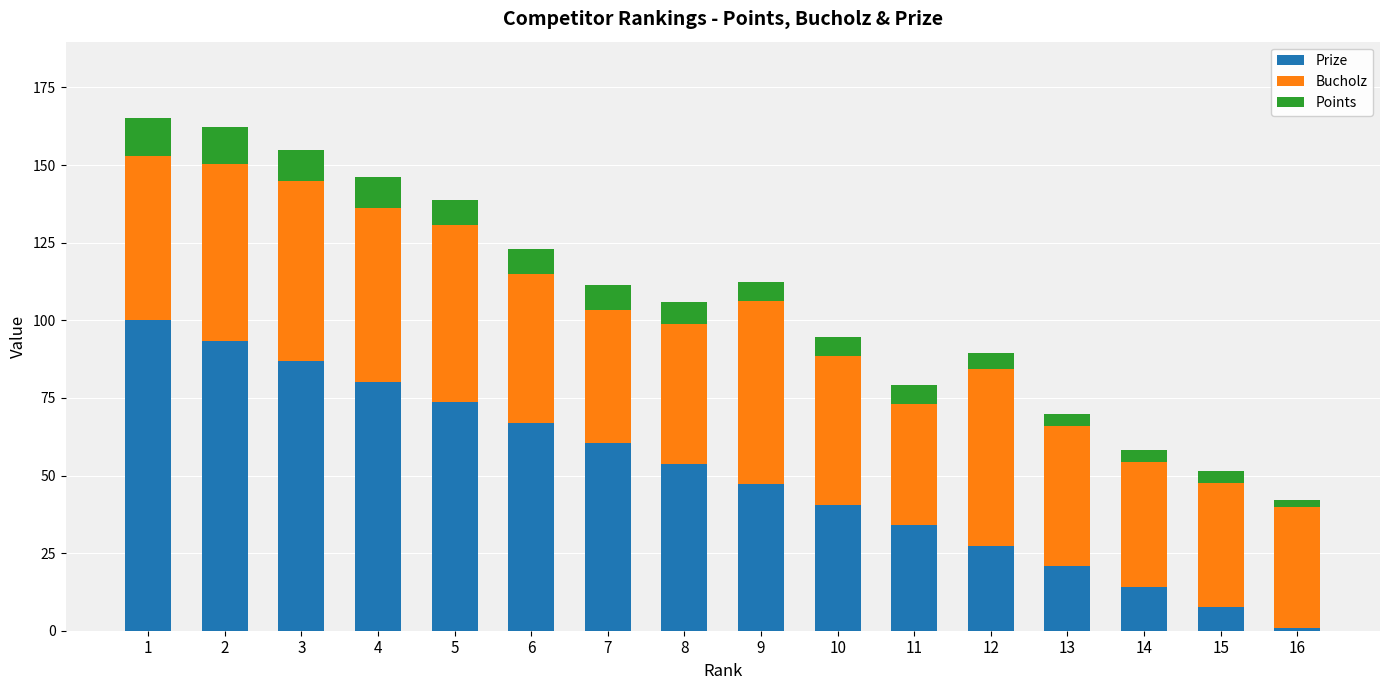

How many bars are there in total?

16